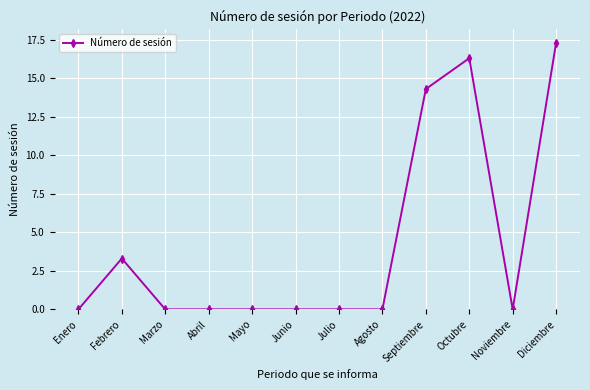

At which category does the data reach its first local peak?

Febrero